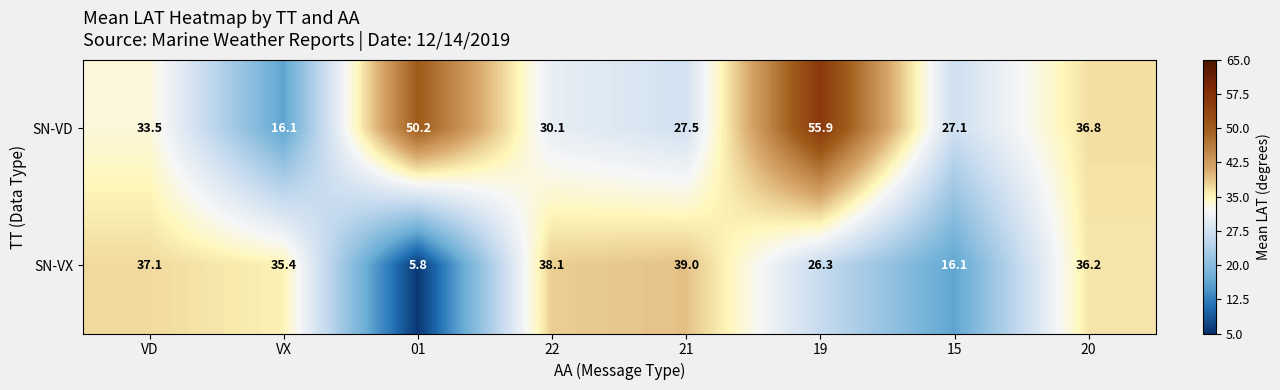

What is the sum of all SN-VX values?

234.0